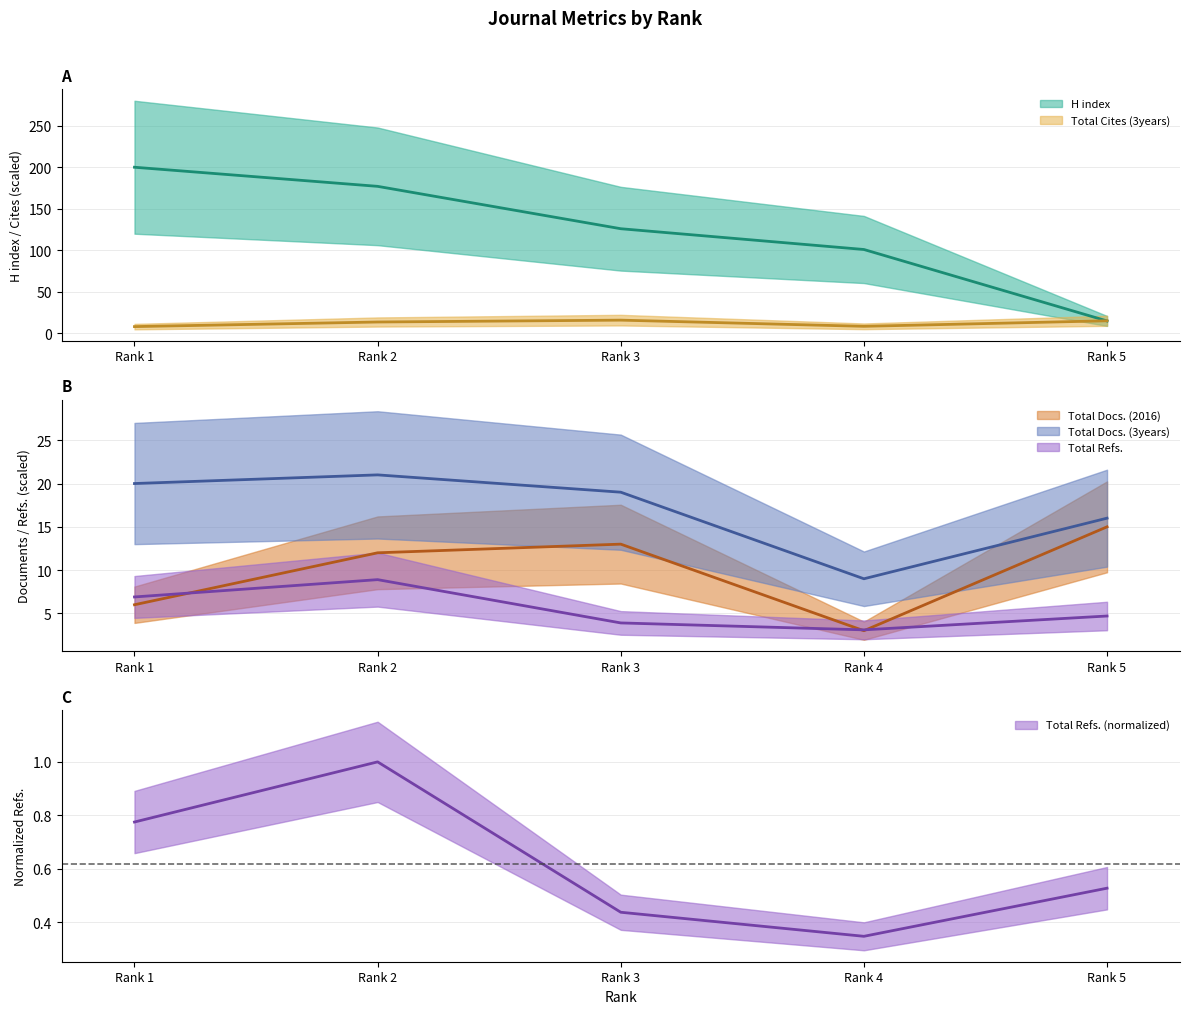

Is the value of Total Cites (3years) at Rank 3 greater than the value of Total Refs. at Rank 2?

Yes